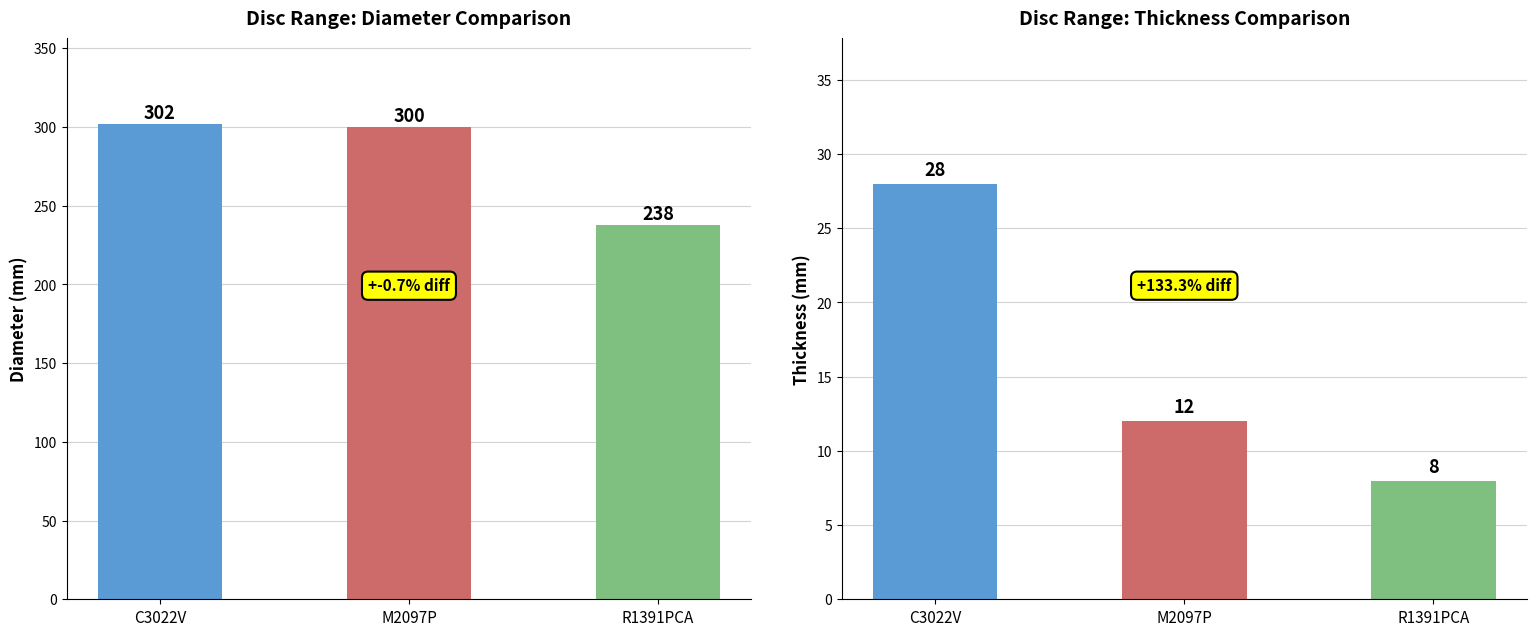

Rank the series by their average value, from highest to lowest.

Diameter (ø), Thickness